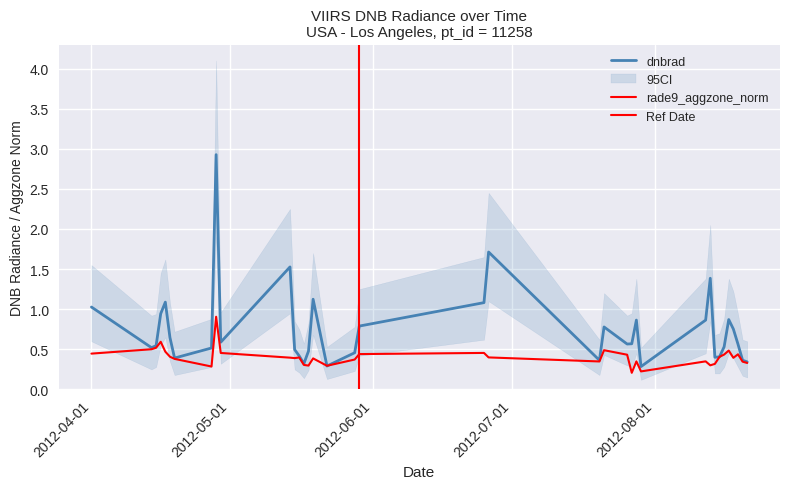

What is the difference between the maximum and minimum values in the dnbrad series?

2.6